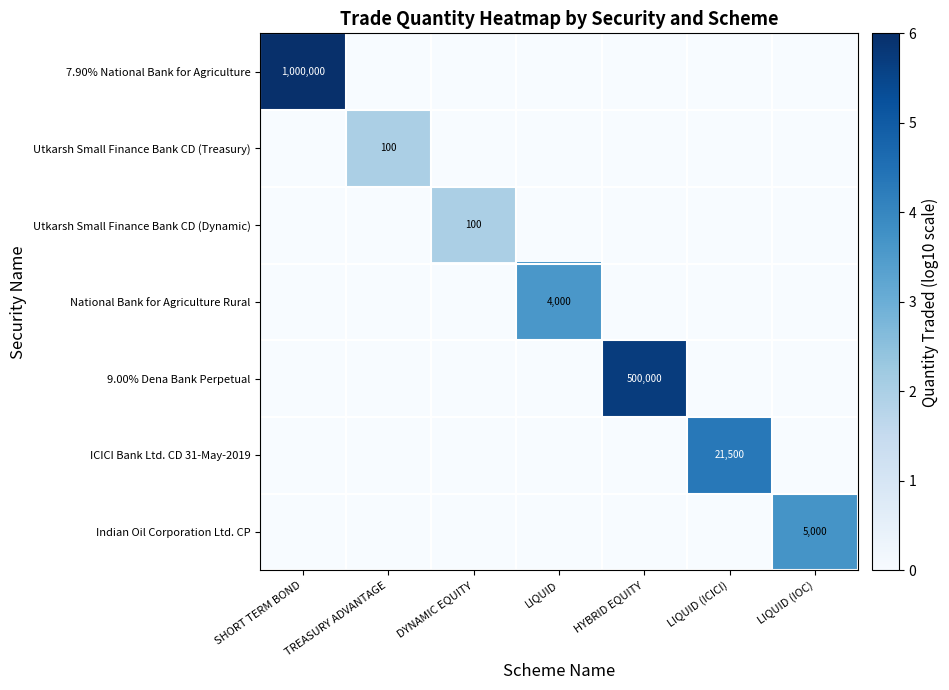

At how many categories does at least one series exceed 2?

7